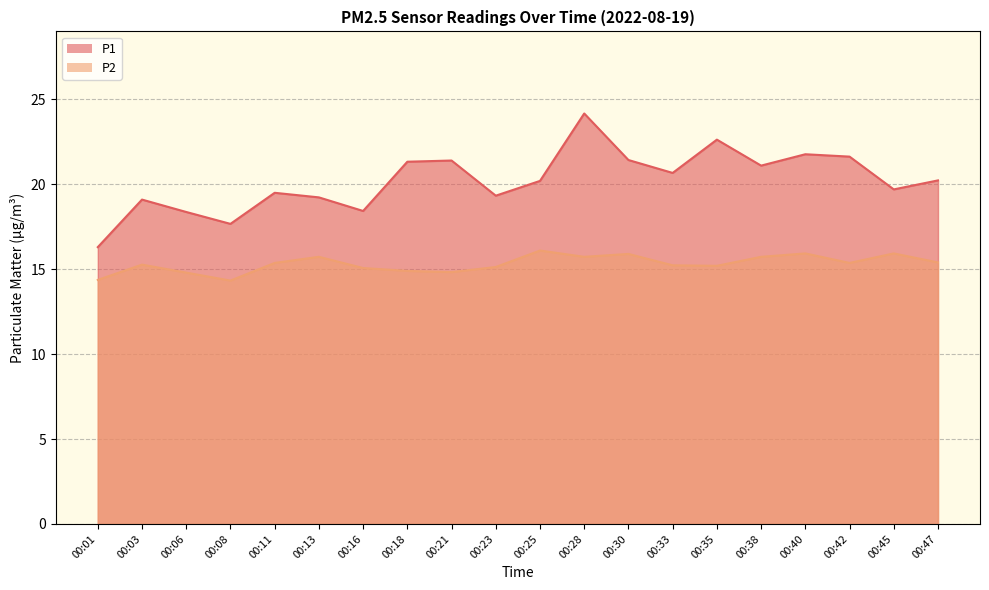

Where is the first local maximum for P2?

00:03